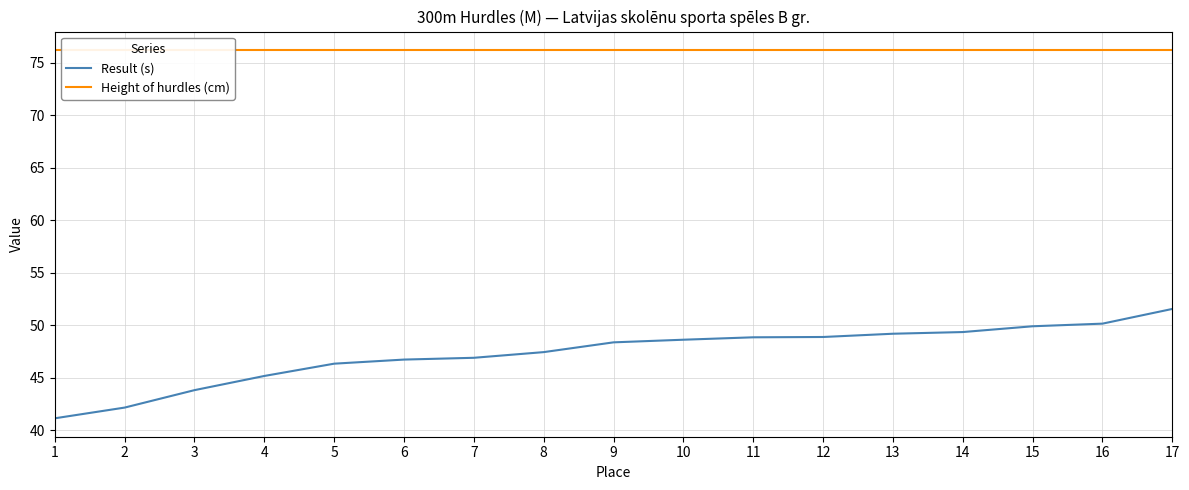

What is the value of the Result (s) point at the 12th from the left?

48.9